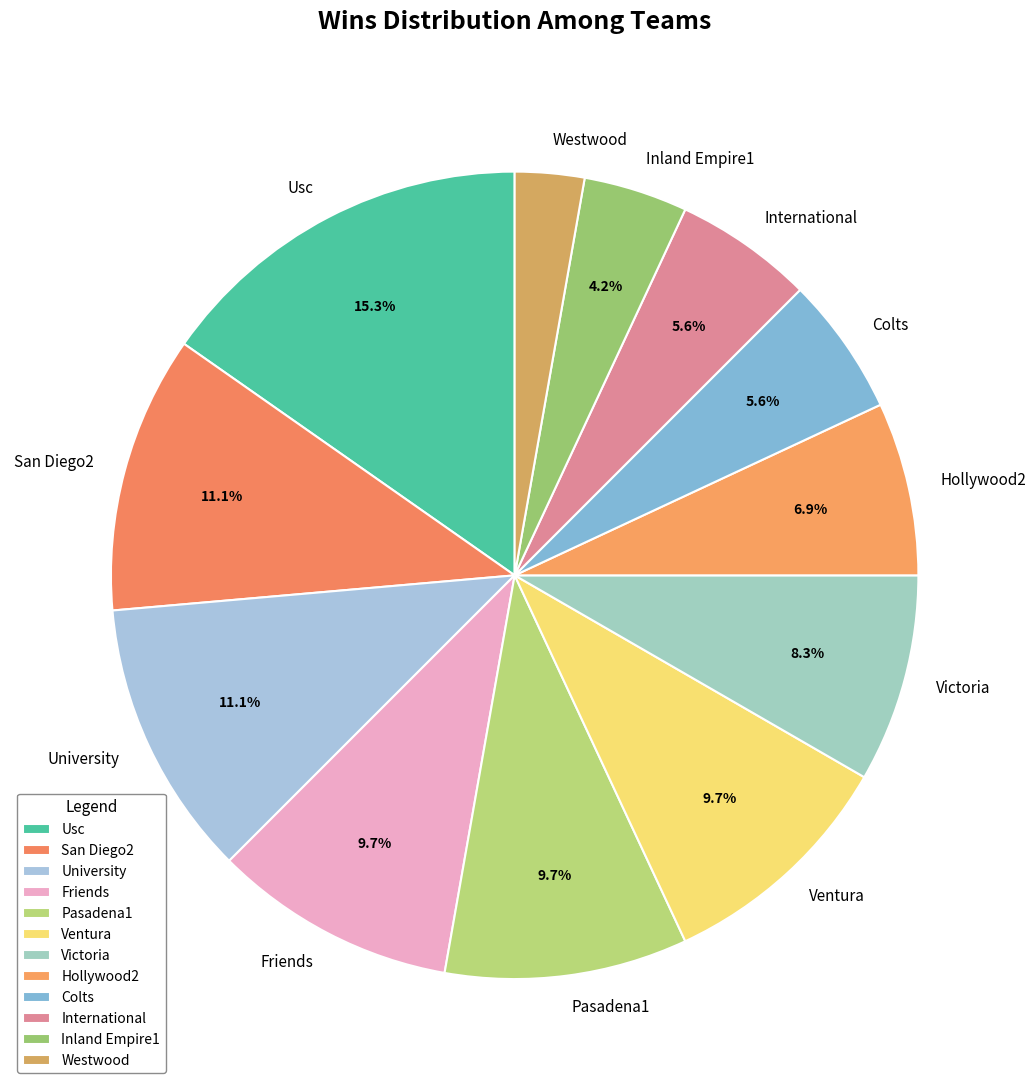

True or false: Inland Empire1 accounts for 14% of the total.

False